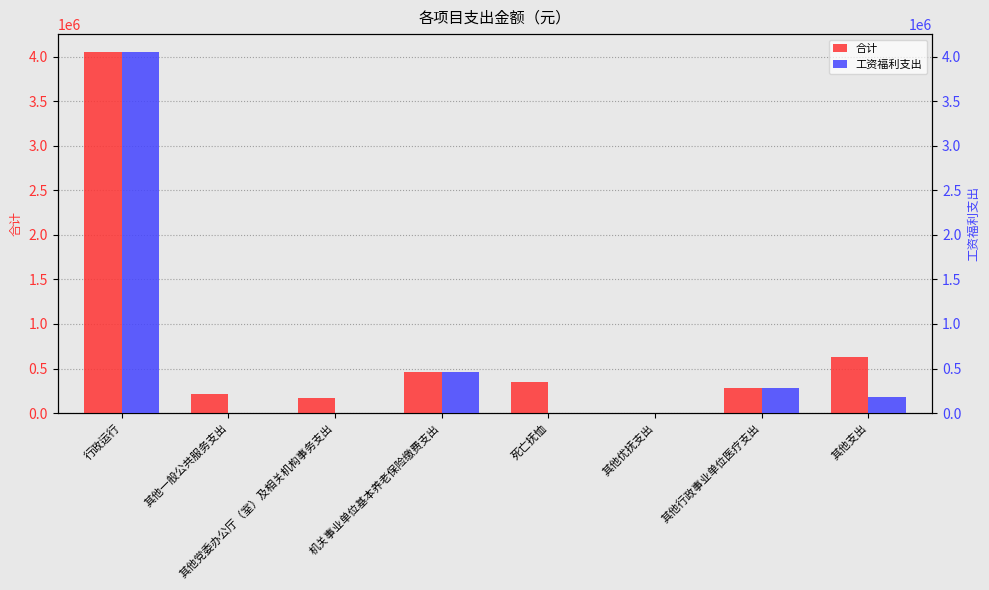

Which label corresponds to the largest value in the chart?

行政运行